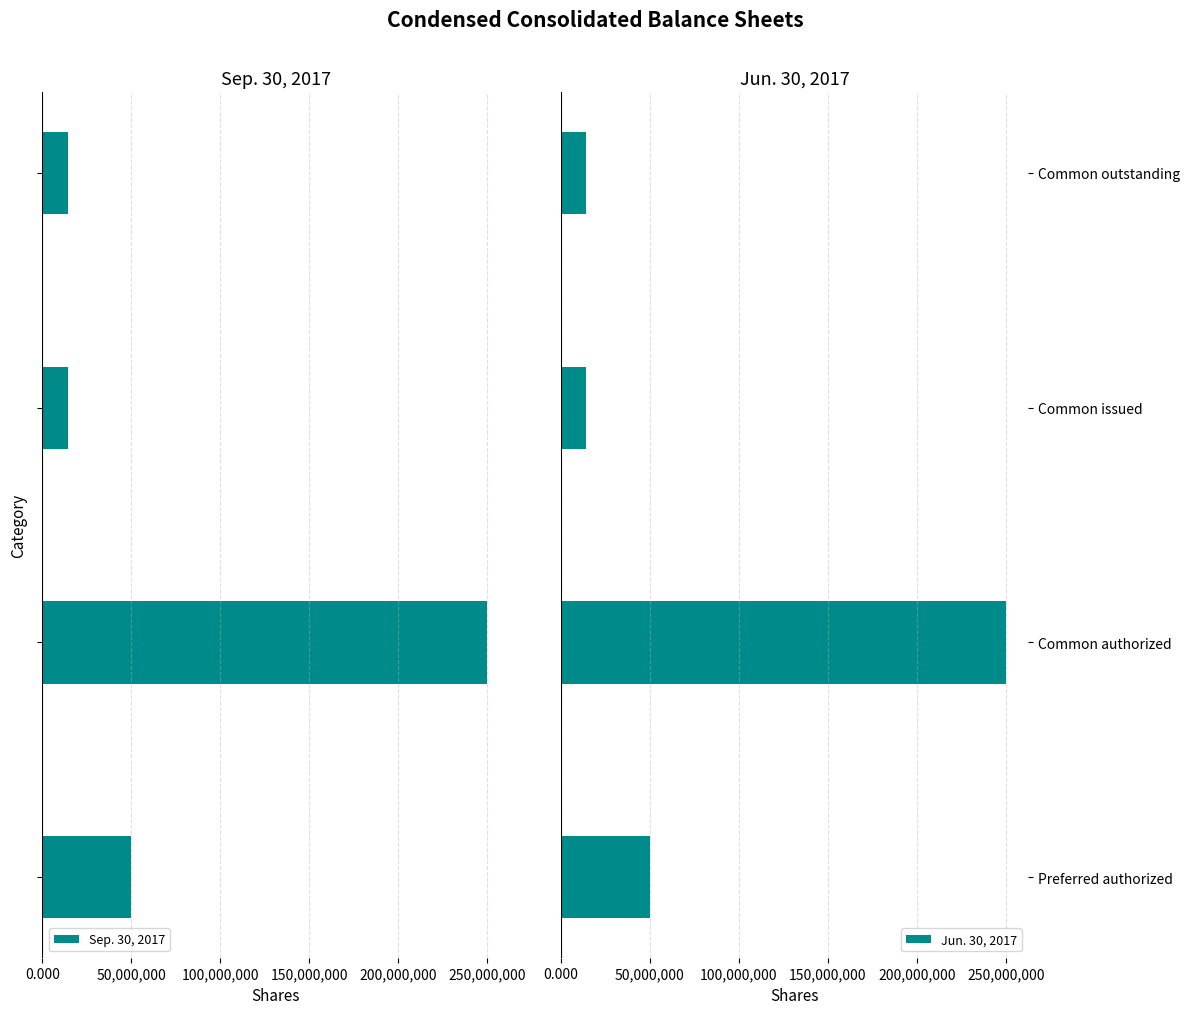

At which label is Jun. 30, 2017 closest to 132116000?

Preferred authorized